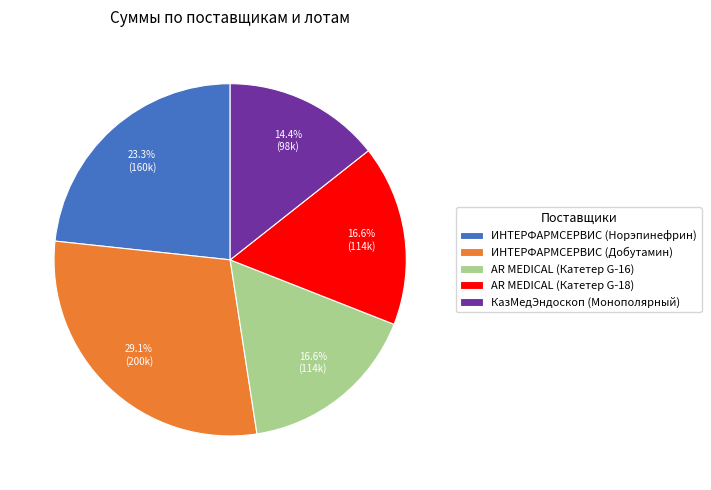

The AR MEDICAL (Катетер G-16) slice represents 30% of the pie. True or false?

False